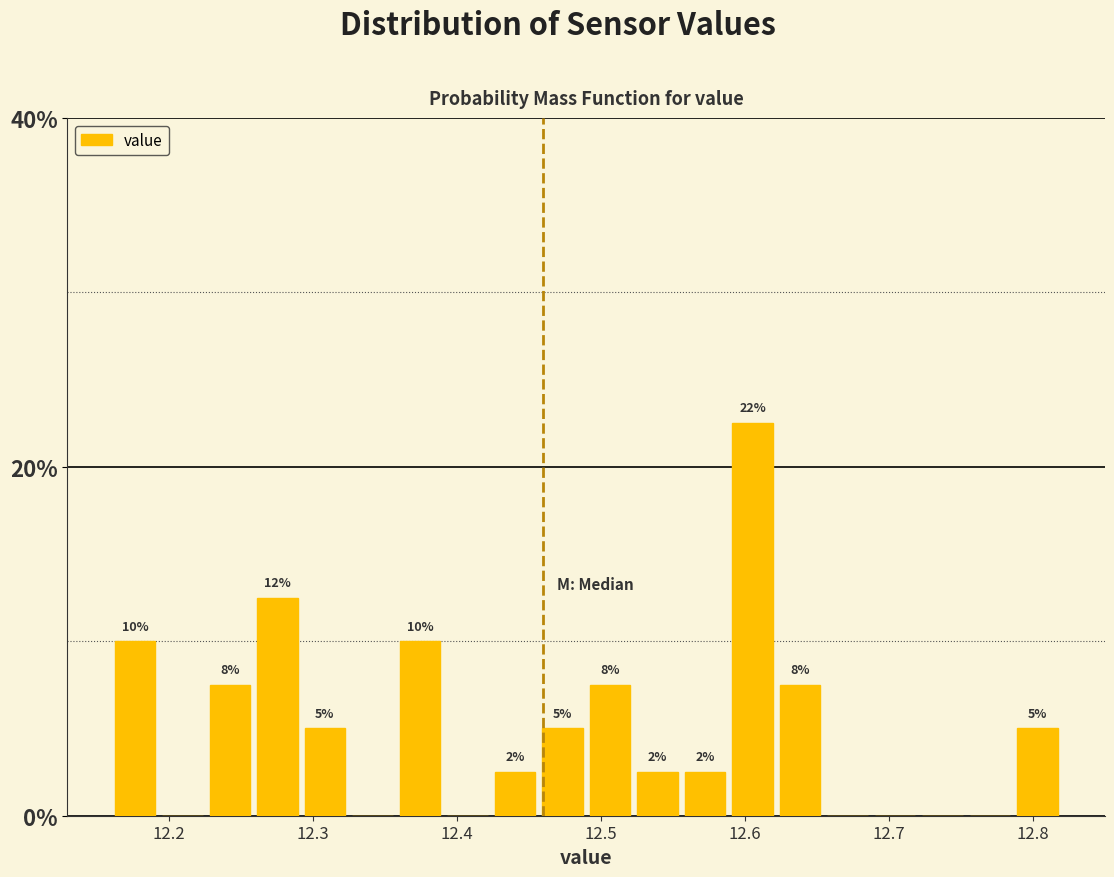

Read against the x-axis, roughly where is the centre of the tallest bar?

12.61